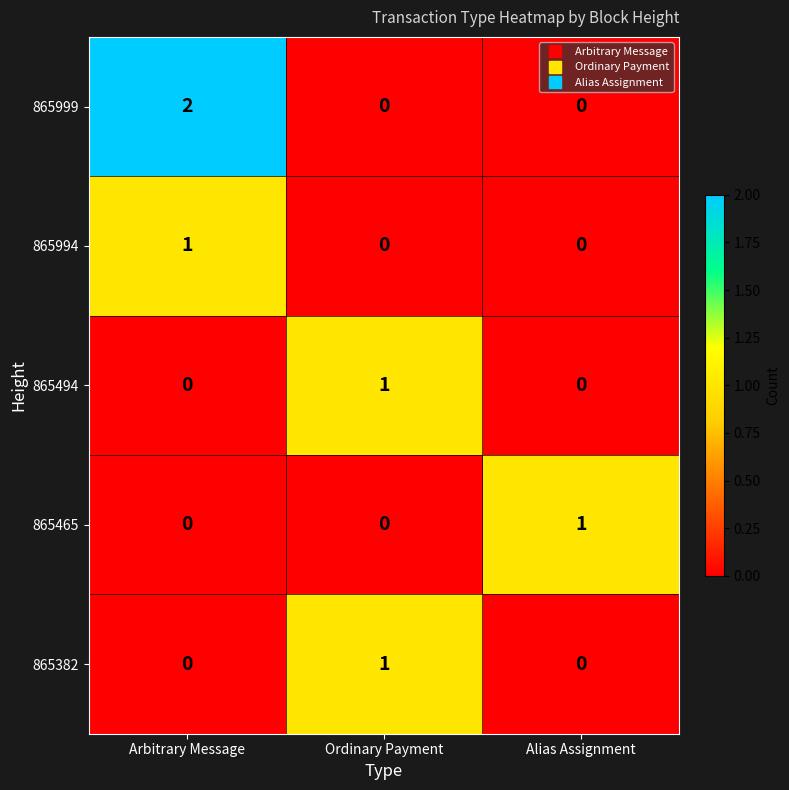

Which series has the largest total across all categories?

865999